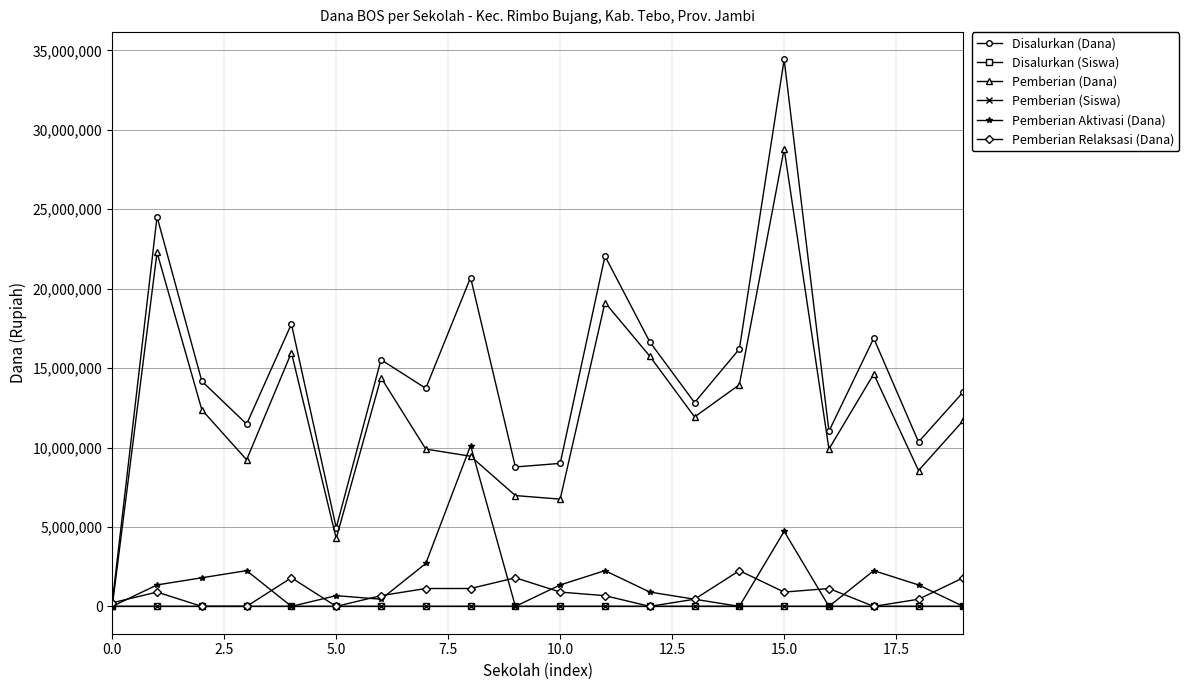

In Disalurkan (Dana), how many points are higher than both neighbors (excluding endpoints)?

7